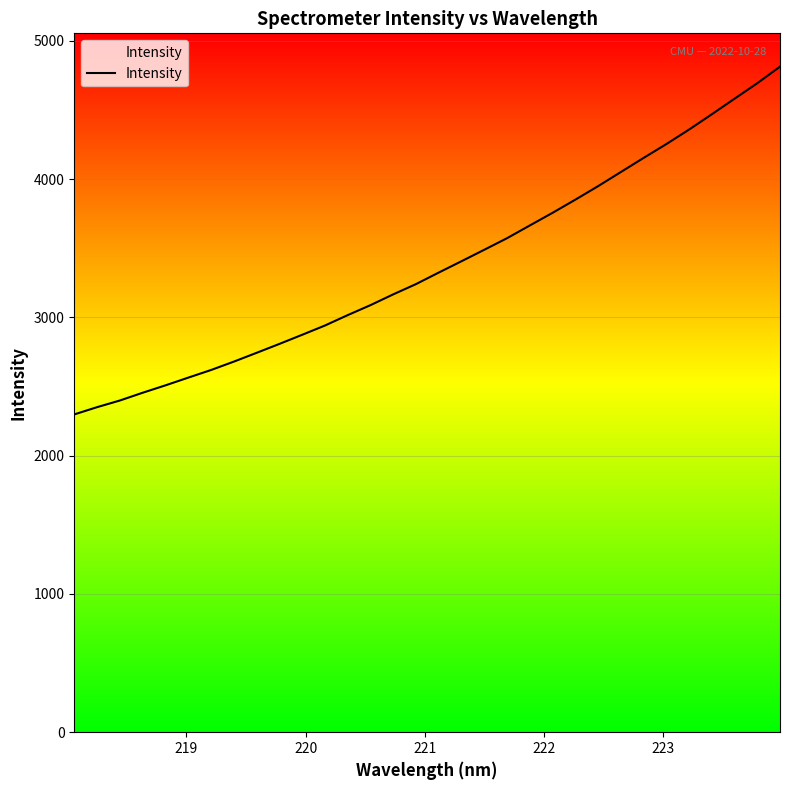

How many categories are shown in the chart?

32